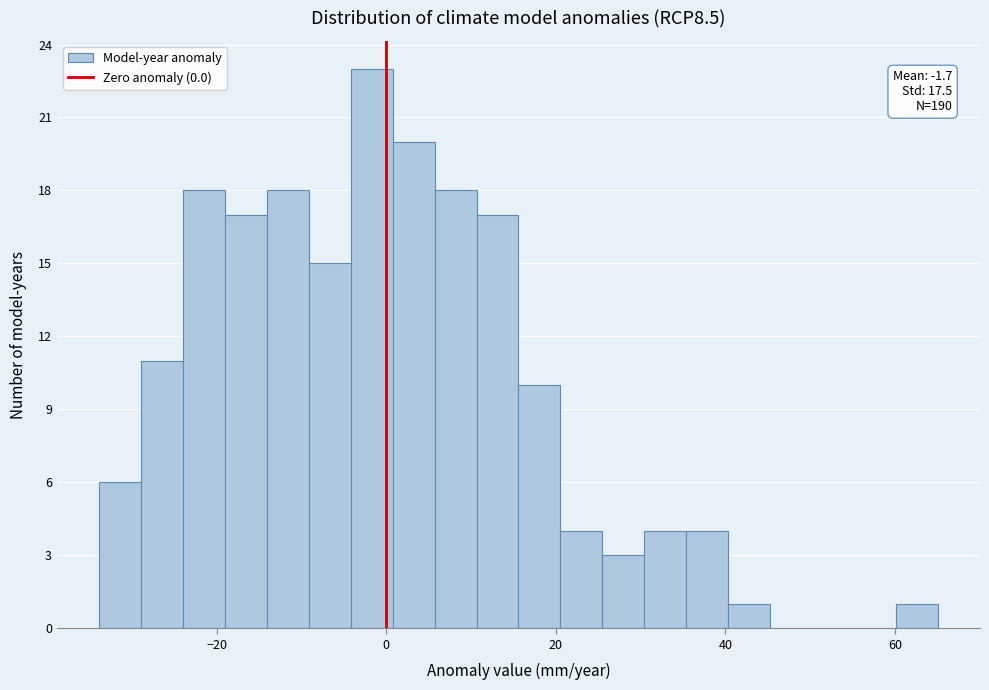

Read against the x-axis, roughly where is the centre of the tallest bar?

-2